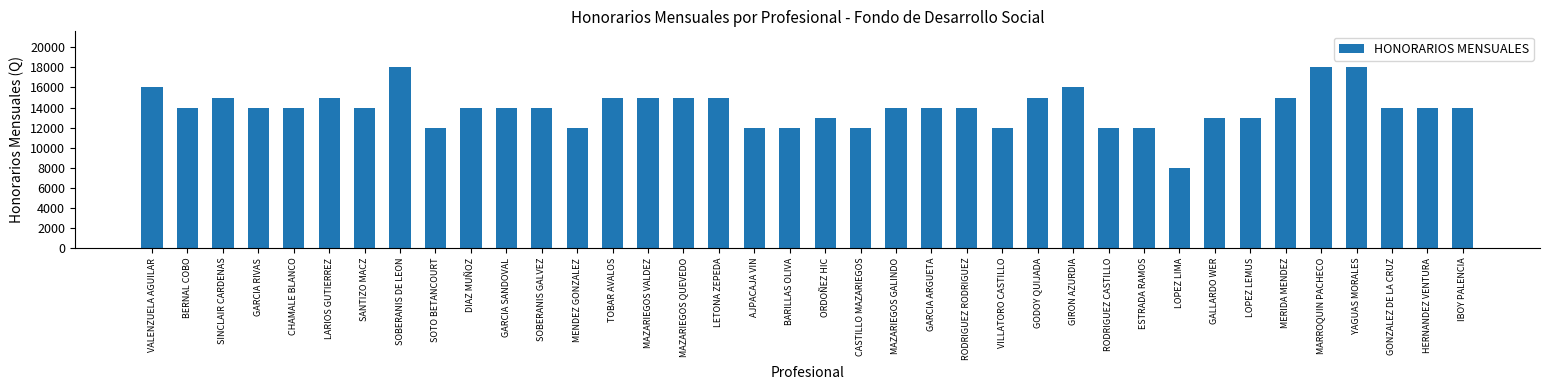

Approximately how many times larger is the value at TOBAR AVALOS compared to BARILLAS OLIVA?

1.2